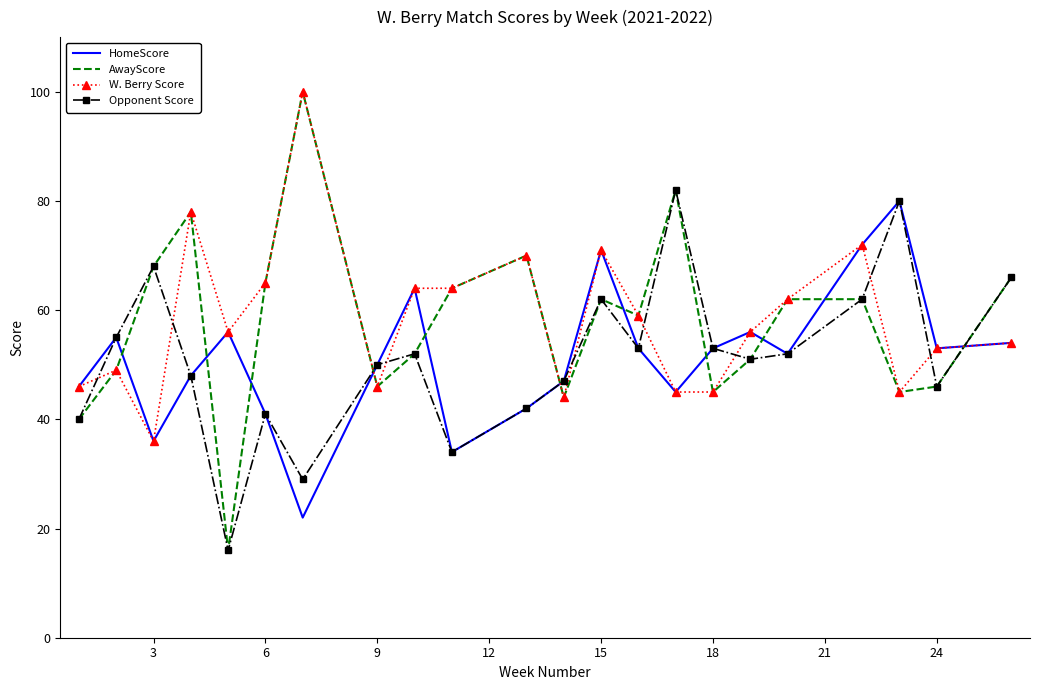

Which series has the largest range (max minus min)?

AwayScore